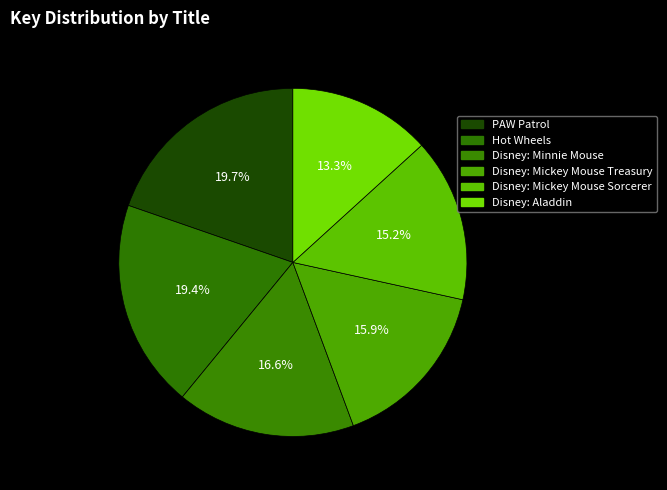

What percentage is the Hot Wheels slice, to the nearest percent?

19%